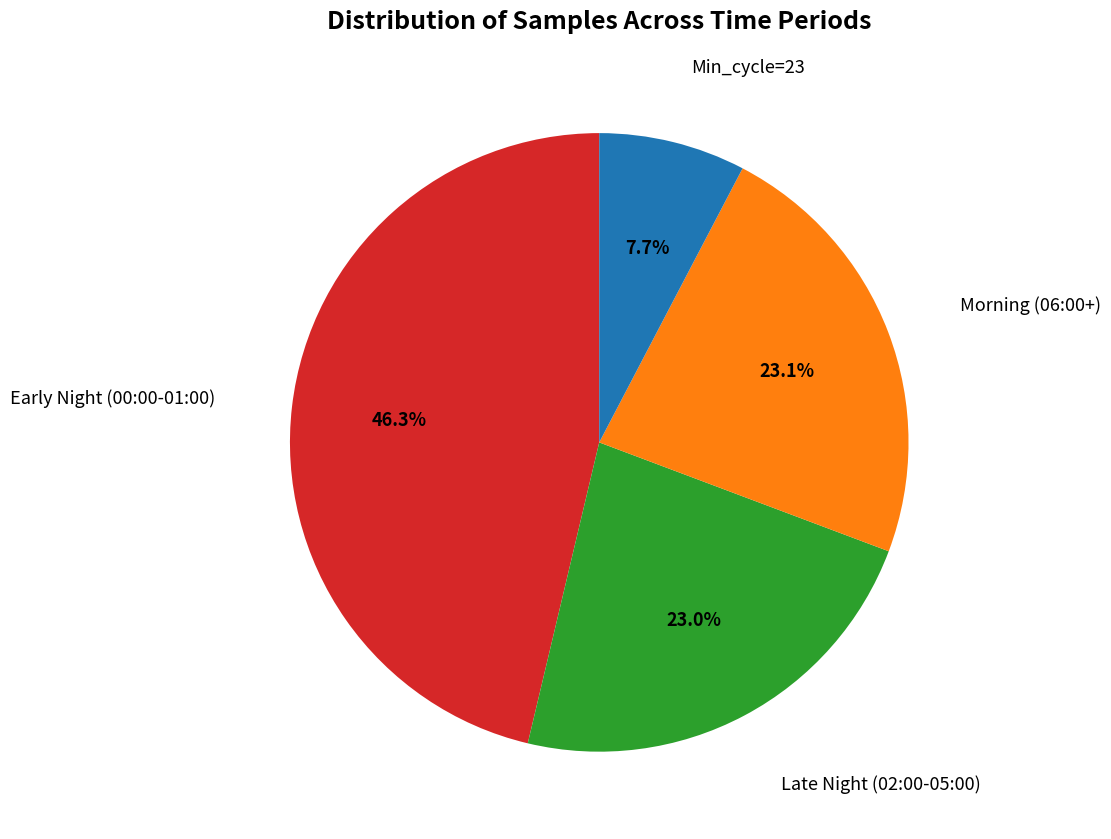

How many segments does this pie chart have?

4